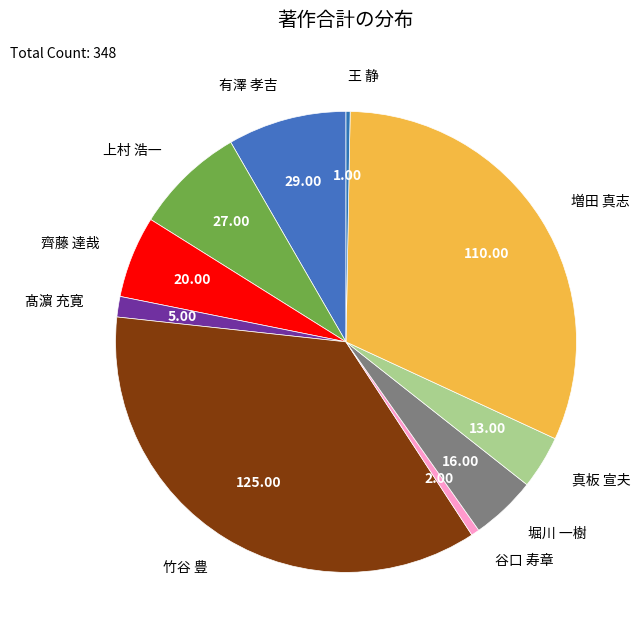

Count the number of slices in the pie.

10